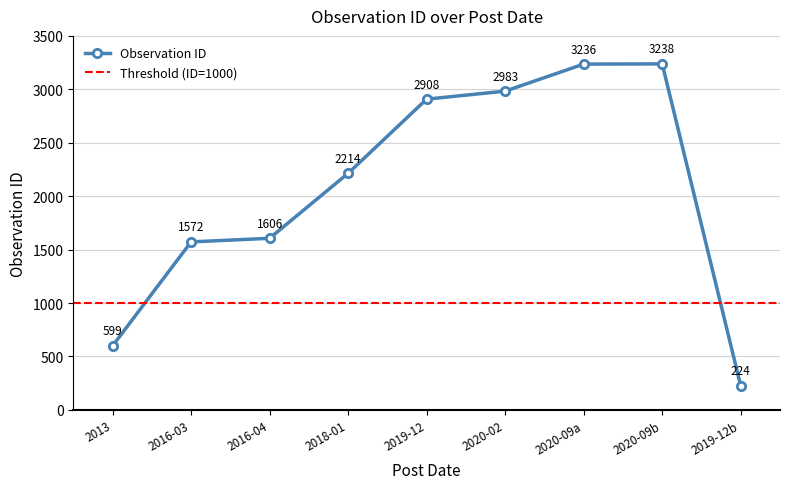

Rank the categories by Observation ID value from highest to lowest.

2020-09b, 2020-09a, 2020-02, 2019-12, 2018-01, 2016-04, 2016-03, 2013, 2019-12b